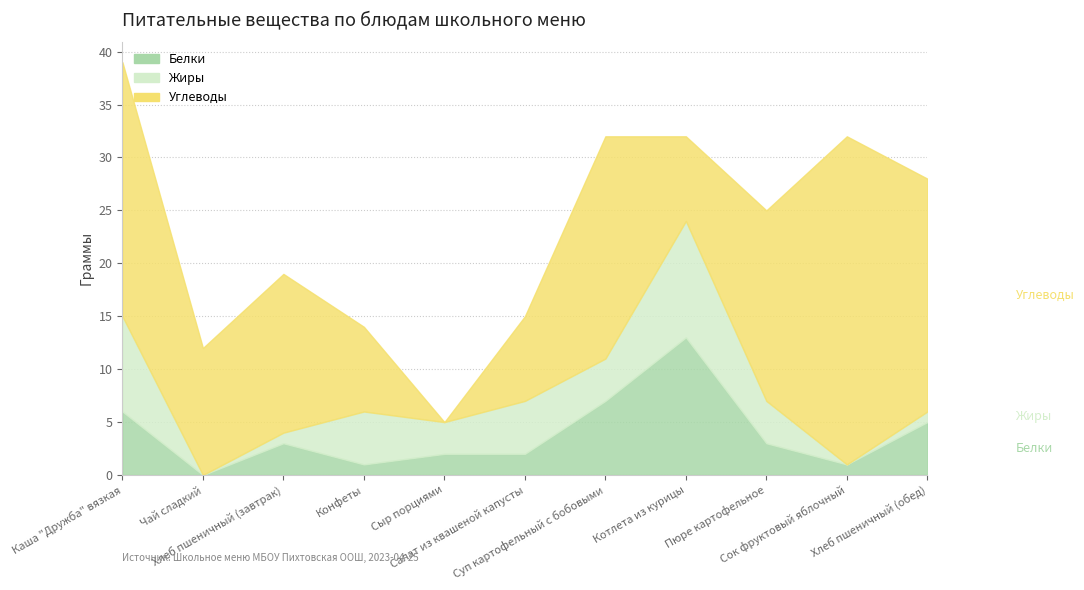

Which category has the highest value across all series?

Сок фруктовый яблочный